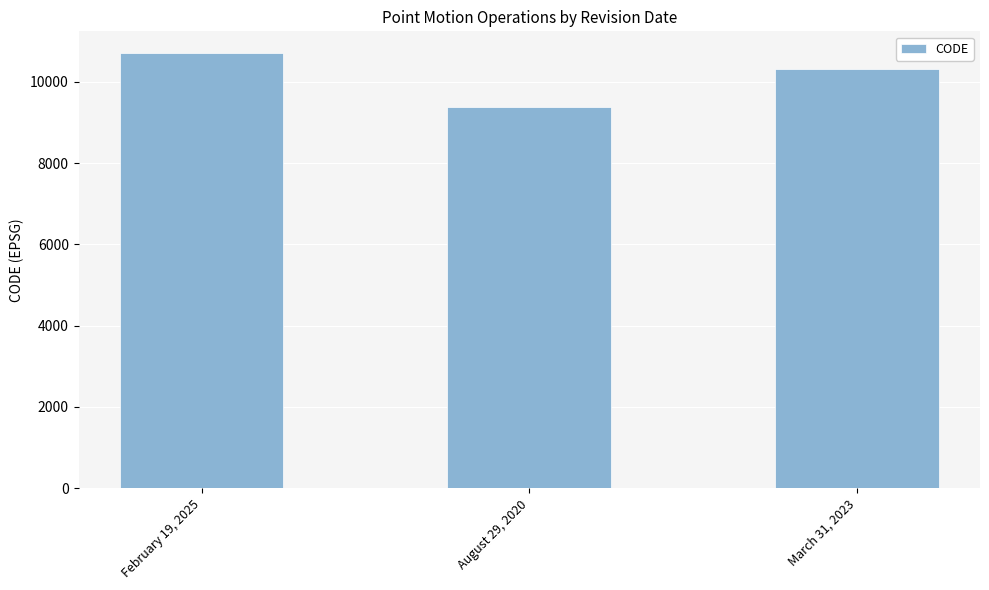

Where is the data nearest to the value 10041?

March 31, 2023